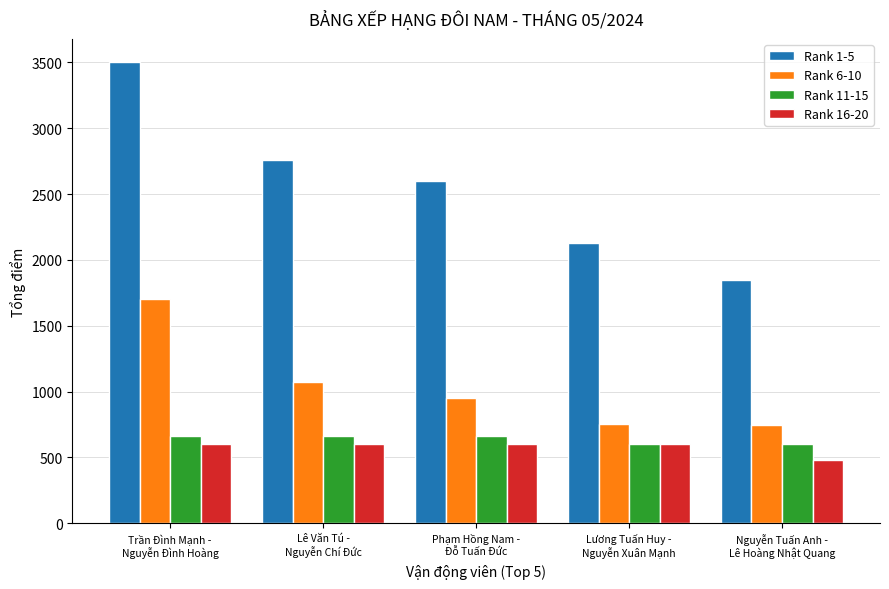

True or false: Rank 16-20 has a value of 600.0 at Trần Đình Mạnh -
Nguyễn Đình Hoàng.

True